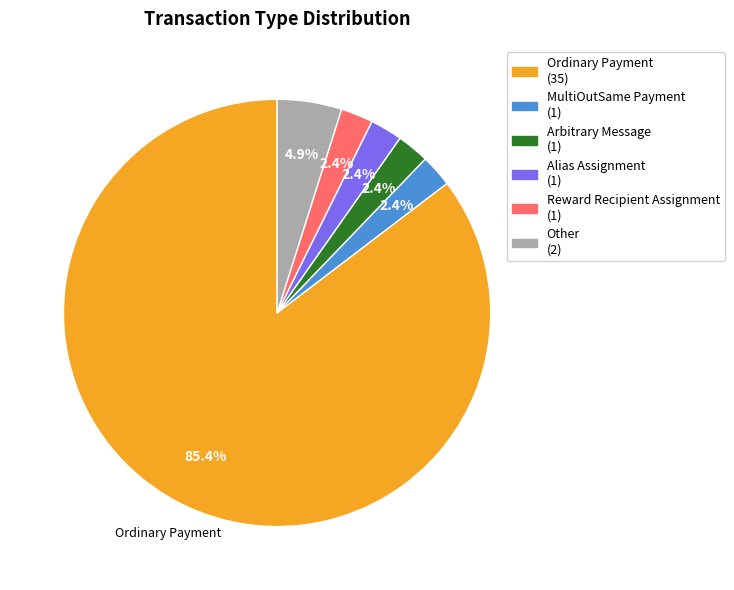

Is there any slice that represents more than half of the pie?

Yes